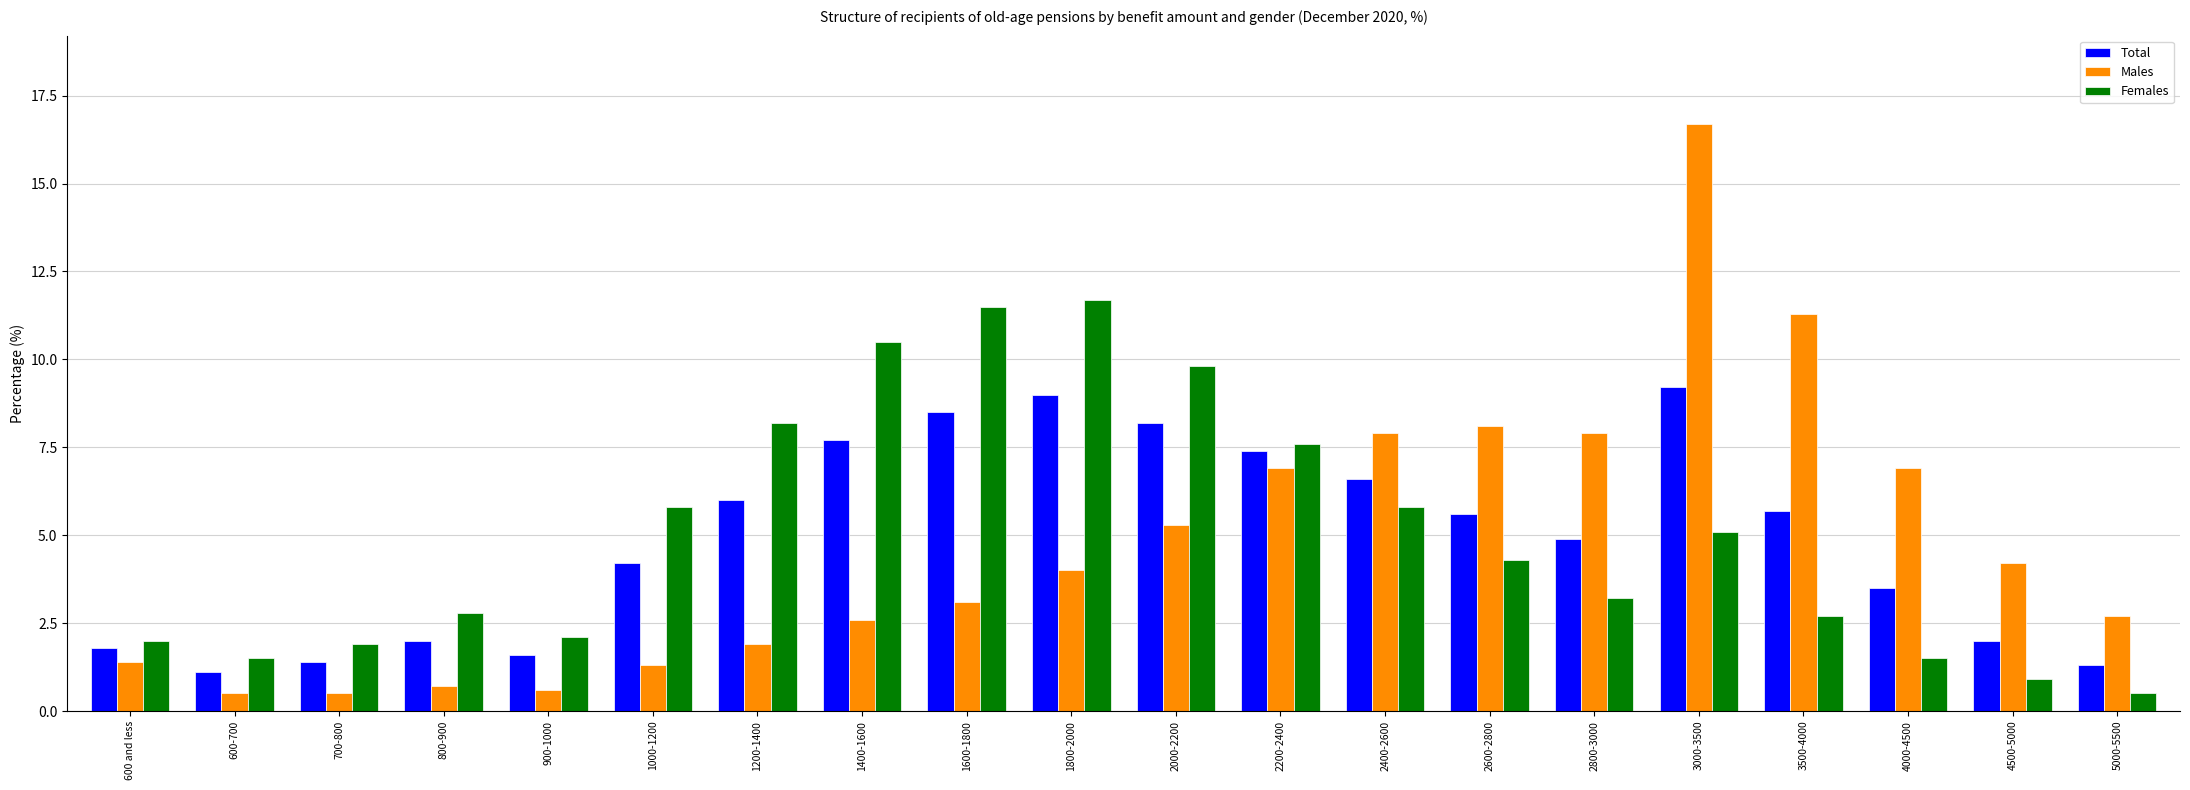

Read the Total value at 1400-1600.

7.7